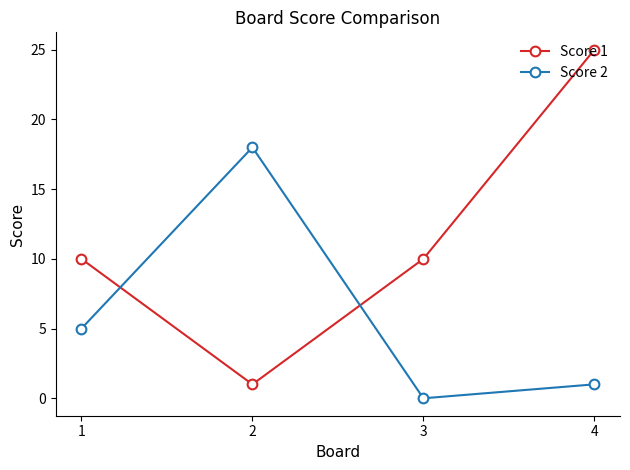

At which category does Score 2 reach its first local peak?

2